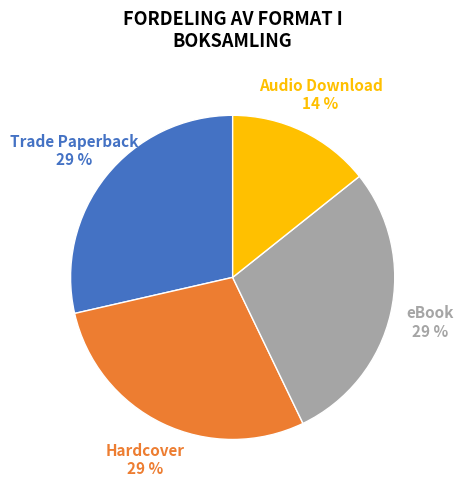

To the nearest percent, what is the average slice percentage?

25%